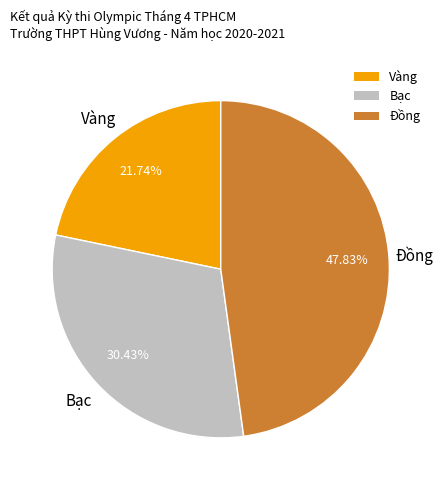

Combined, do Đồng and Bạc account for over 50%?

Yes